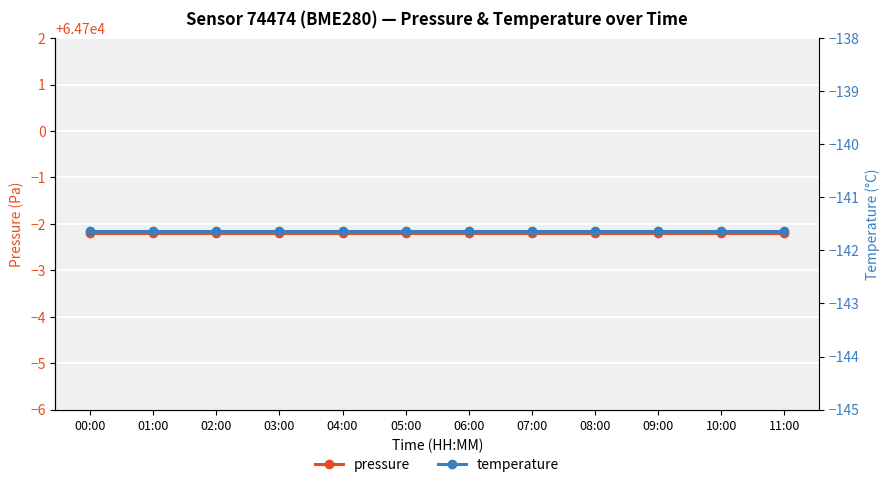

True or false: pressure and temperature cross at least once.

False